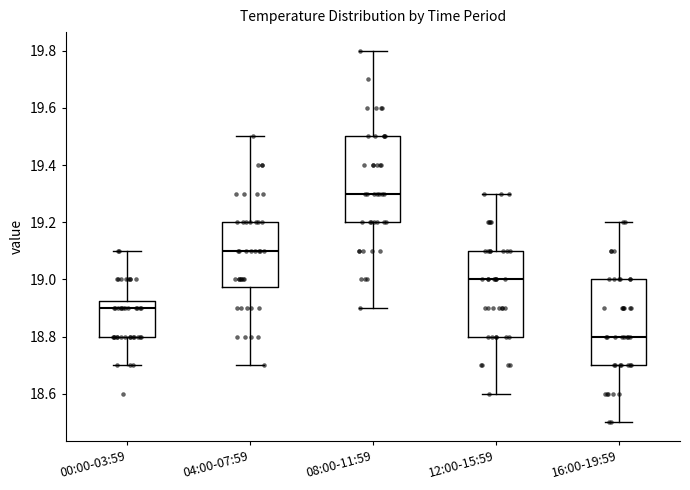

Reading left to right, read every box against the y-axis: the position of its median line, the range the box covers, and the ends of its whiskers. The values are not printed on the chart, so give them approximately, as read against the axis.

00:00-03:59: median 18.90, box 18.80 to 18.92, whiskers 18.70 to 19.10
04:00-07:59: median 19.10, box 18.98 to 19.20, whiskers 18.70 to 19.50
08:00-11:59: median 19.30, box 19.20 to 19.50, whiskers 18.90 to 19.80
12:00-15:59: median 19.00, box 18.80 to 19.10, whiskers 18.60 to 19.30
16:00-19:59: median 18.80, box 18.70 to 19.00, whiskers 18.50 to 19.20